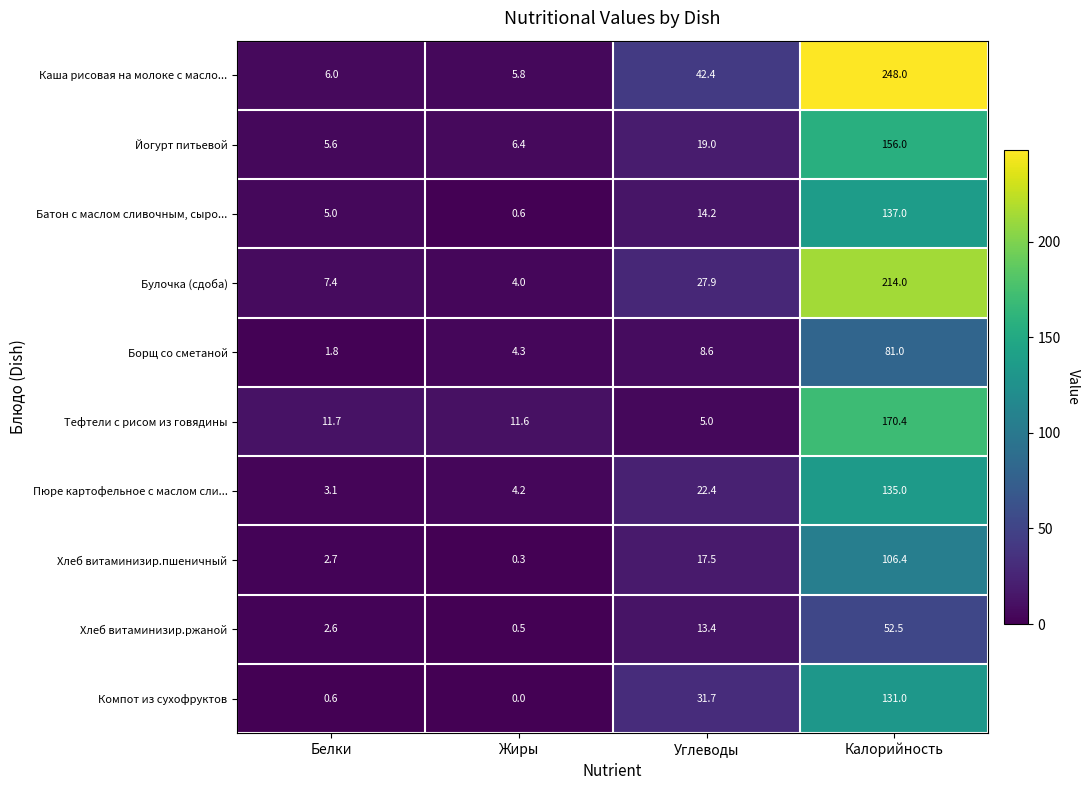

What is the spread (max minus min) of values at Углеводы?

37.4